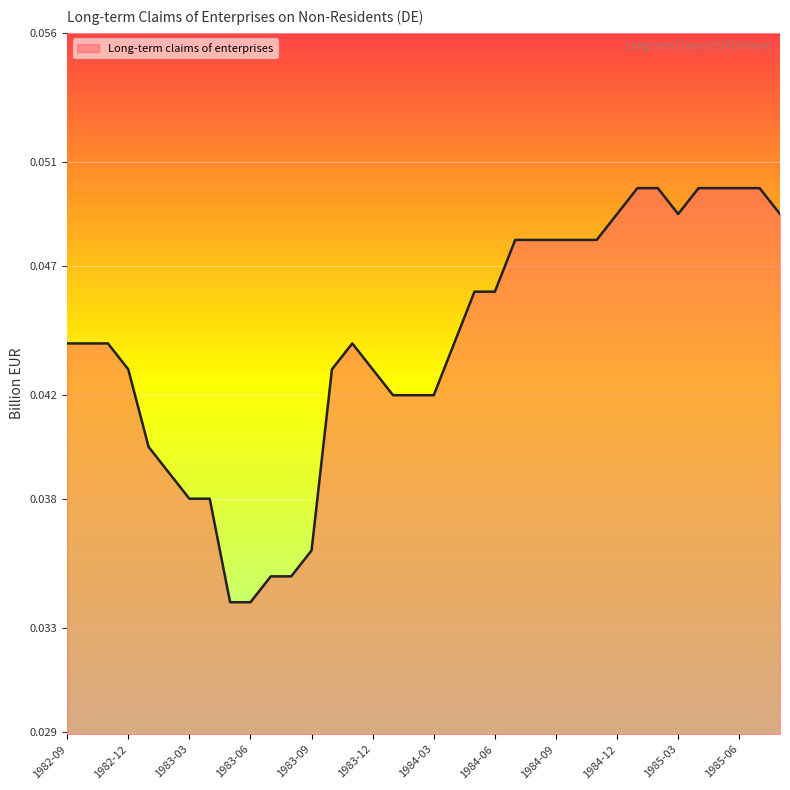

Where is the data nearest to the value 0?

1983-05